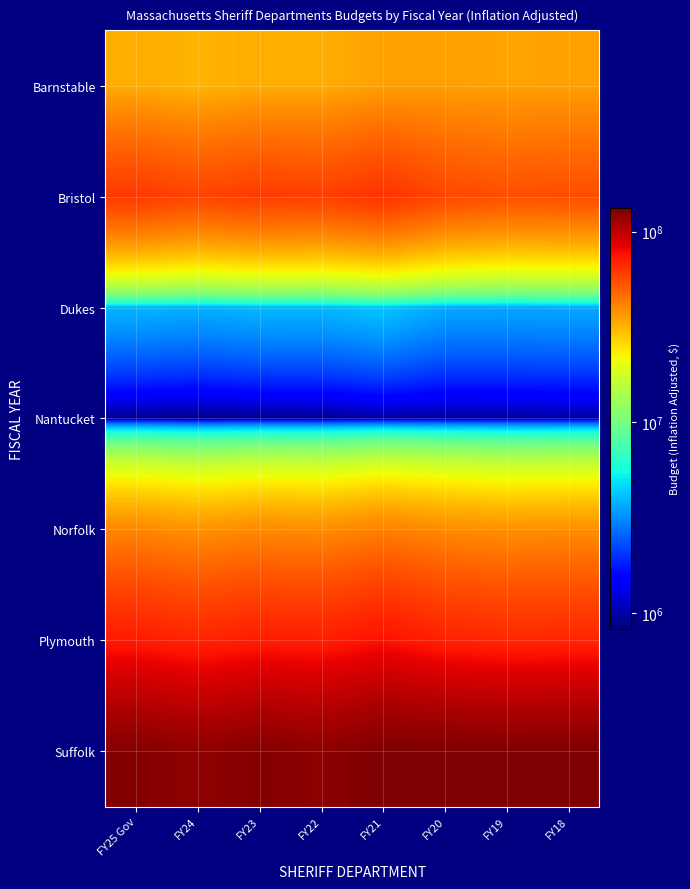

List the series in order of their peak value, lowest first.

Nantucket, Dukes, Barnstable, Norfolk, Bristol, Plymouth, Suffolk